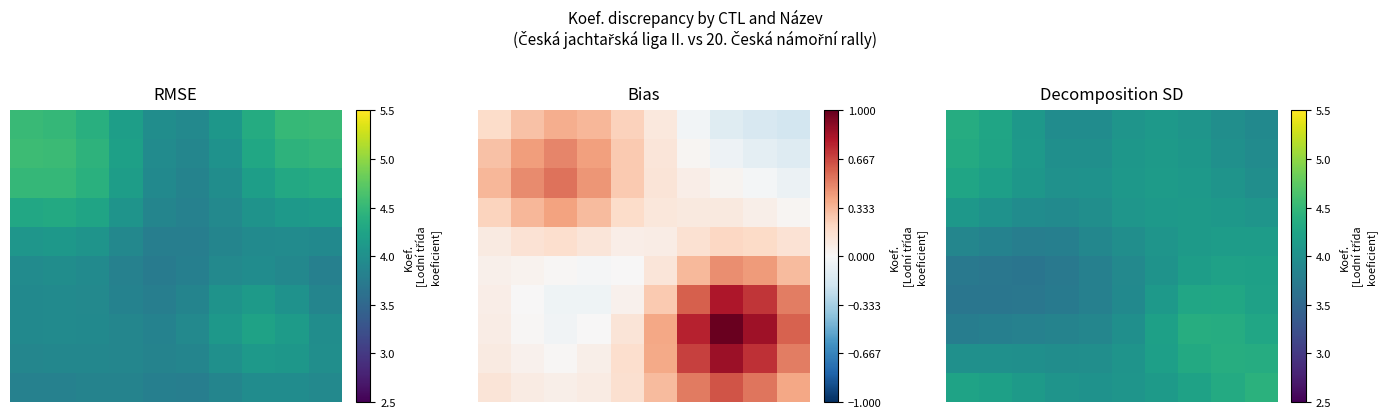

At how many categories does at least one series exceed 3?

10